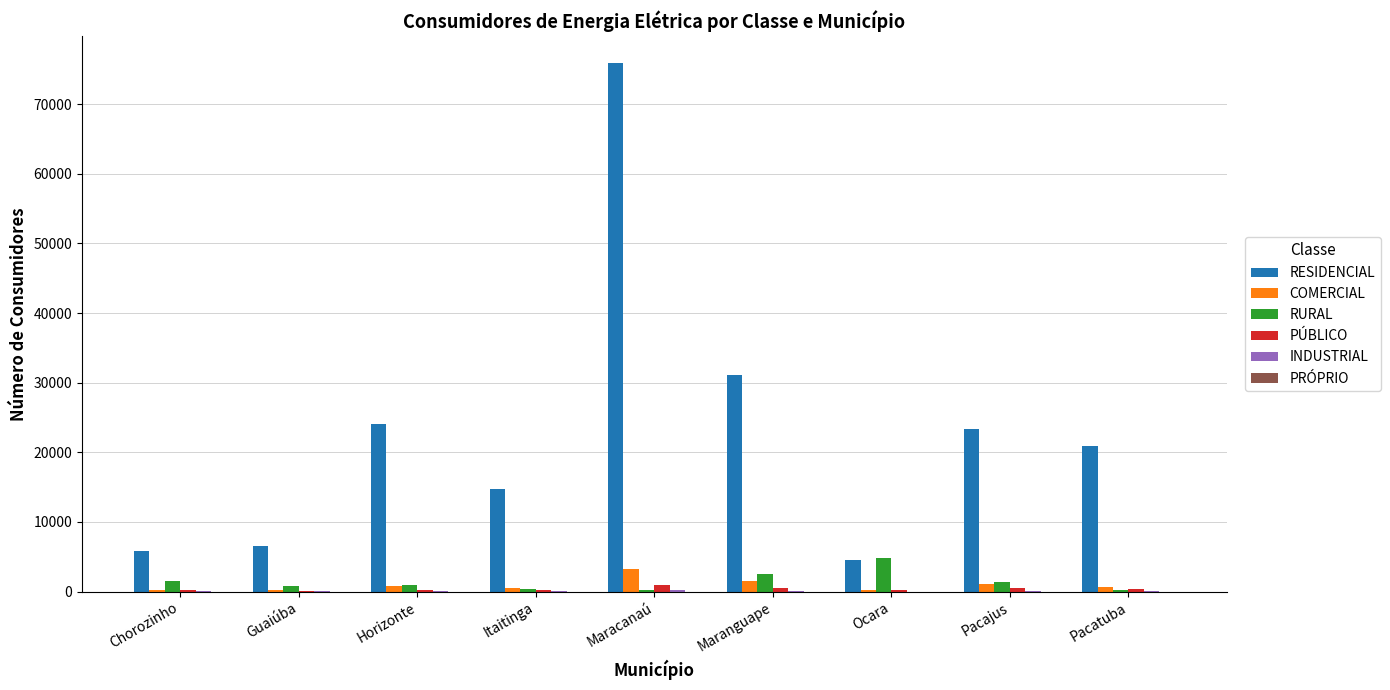

The value of RESIDENCIAL at Ocara is 4548. True or false?

True